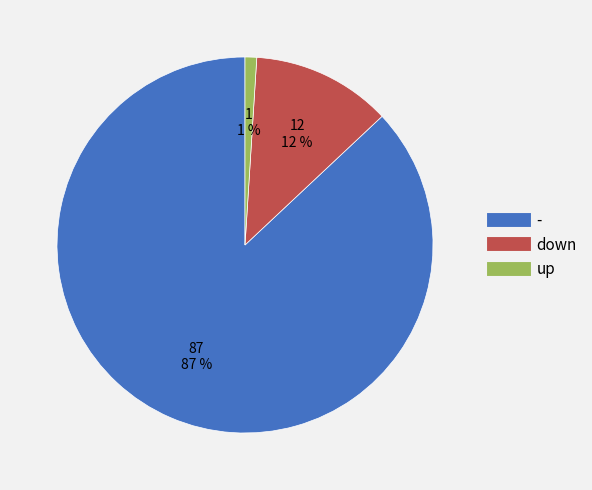

The down slice represents 24% of the pie. True or false?

False